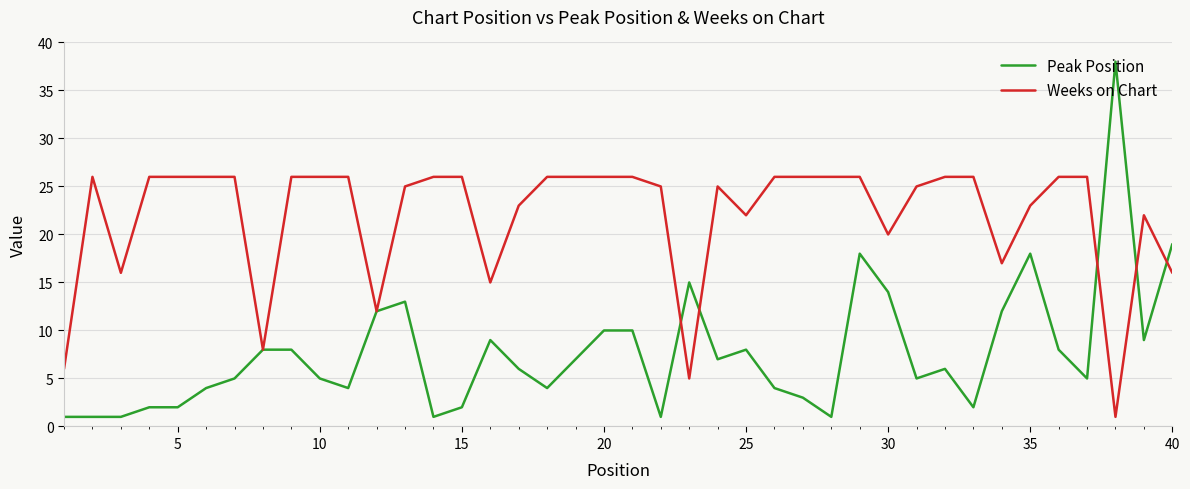

What is the difference between the maximum and second lowest values in the Weeks on Chart series?

21